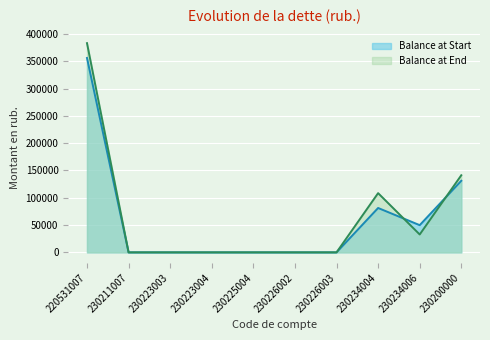

How many positive values does the Balance at End series have?

4